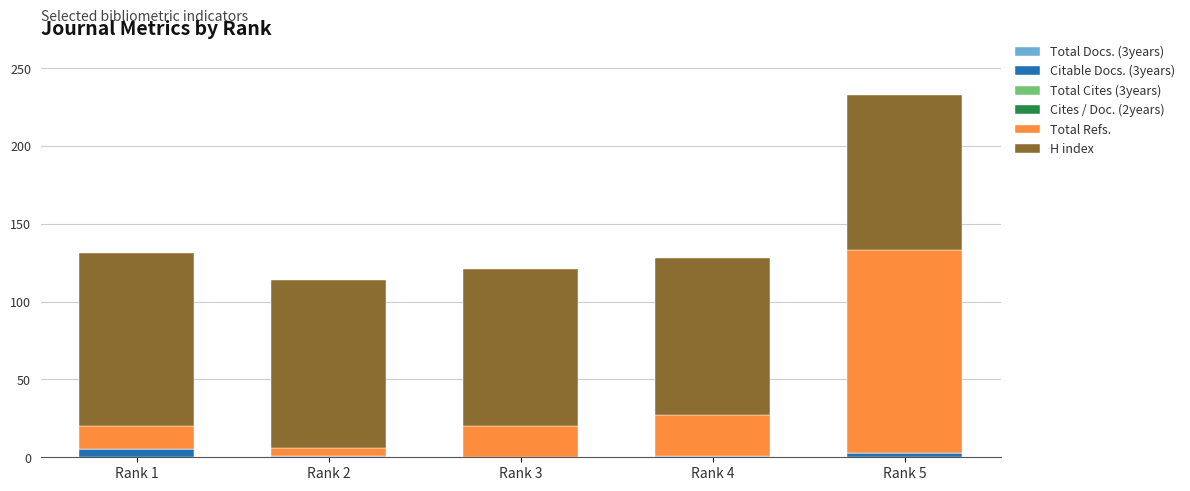

At which category is the sum across all series the highest?

Rank 5